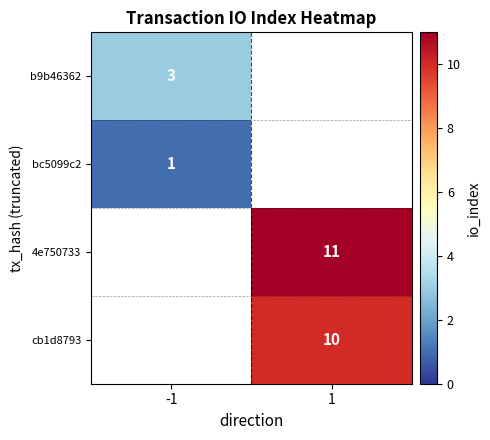

The value of b9b46362 at -1 is 5. True or false?

False